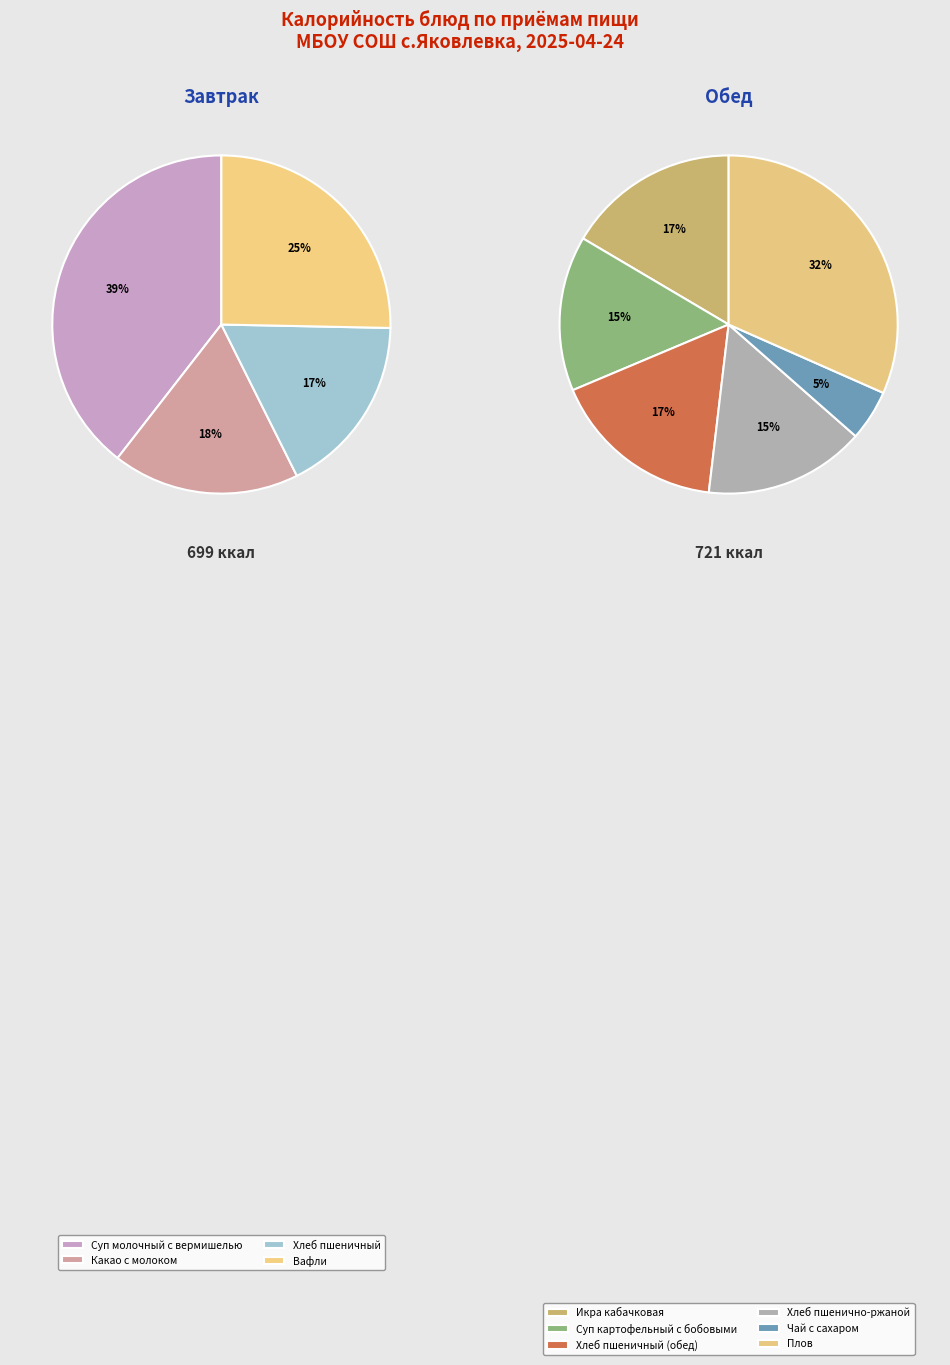

What is the total percentage of Чай с сахаром and Вафли?

14.9%